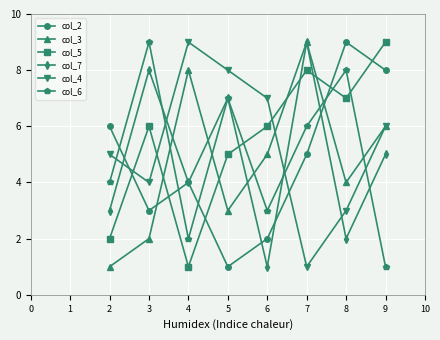

Rank the series at 6 from lowest to highest value.

col_7, col_2, col_6, col_3, col_5, col_4